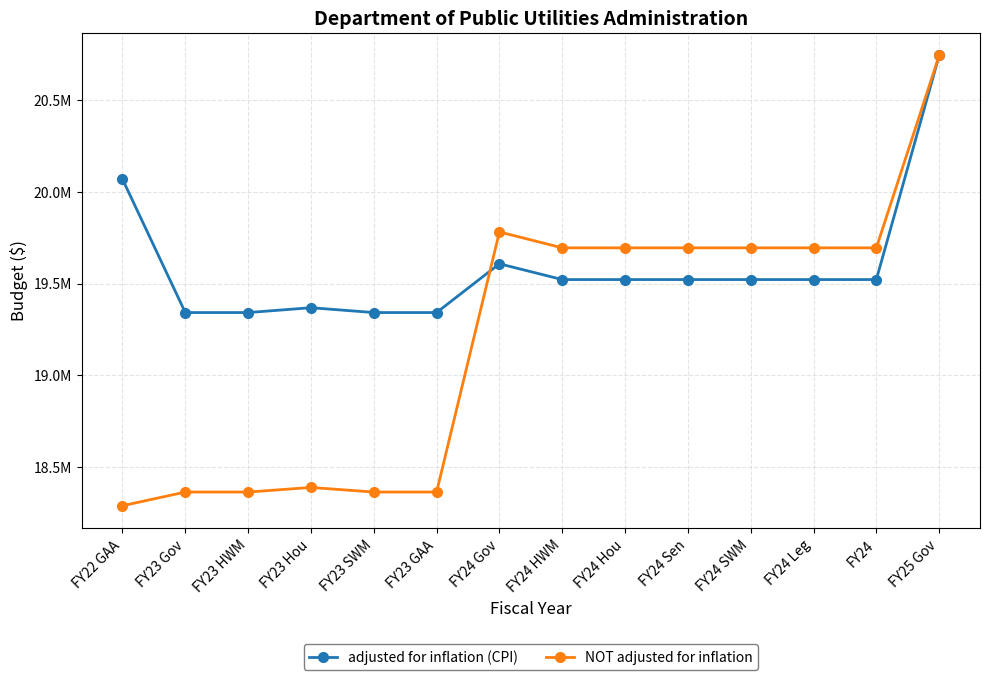

Is this an area chart (filled region under the line)?

No